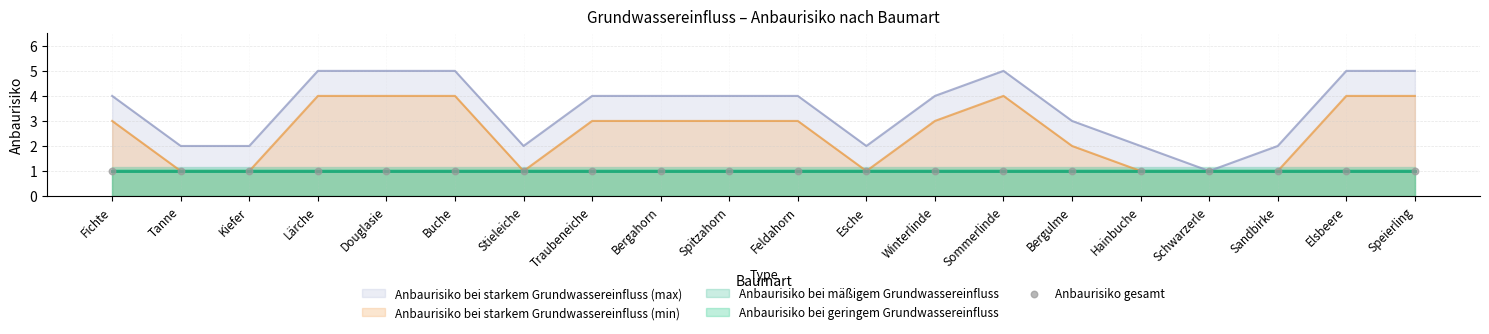

At which category is the sum across all series the highest?

Lärche